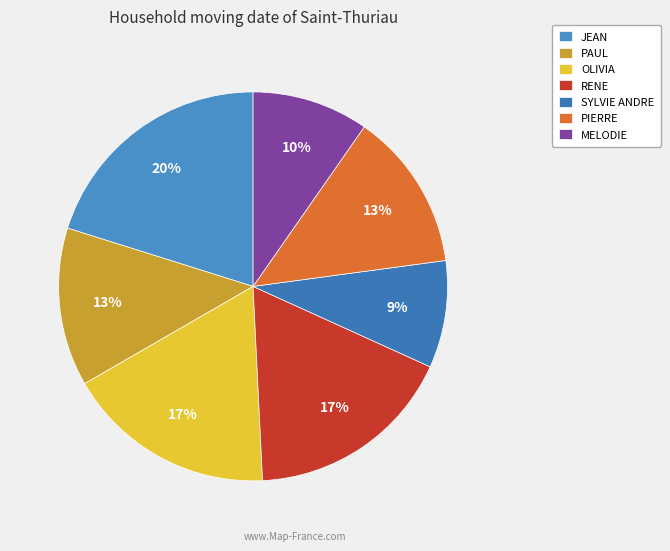

Count the number of slices in the pie.

7